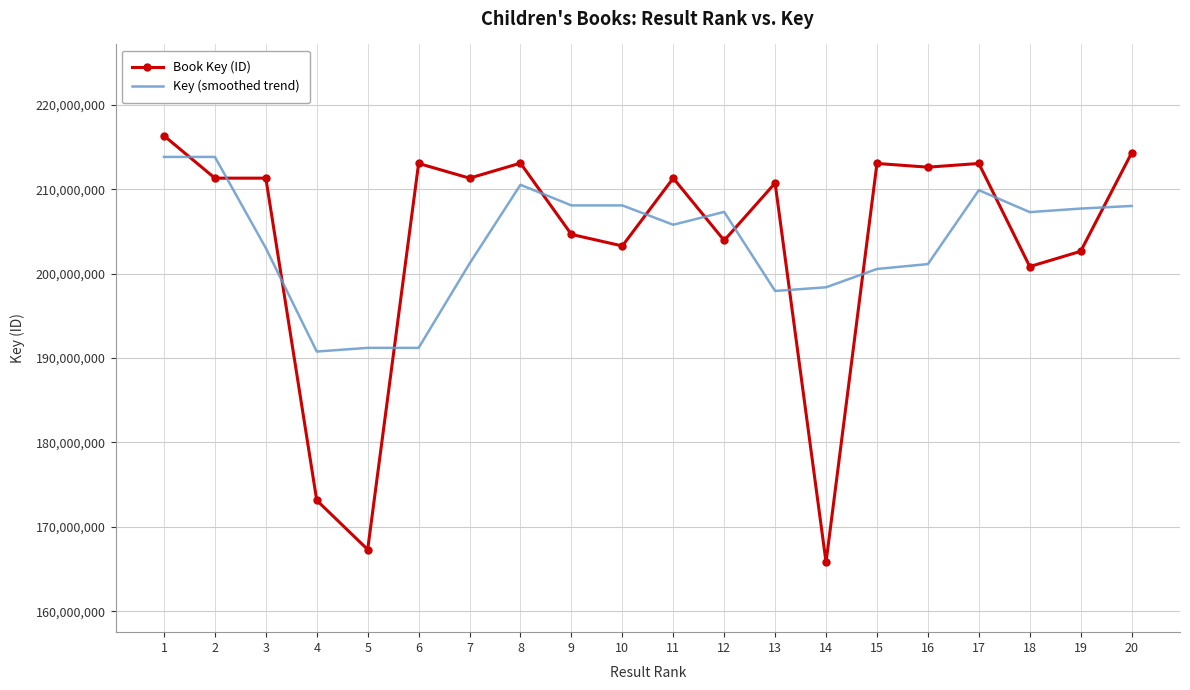

Where does the Book Key (ID) series first go above 211325895?

1